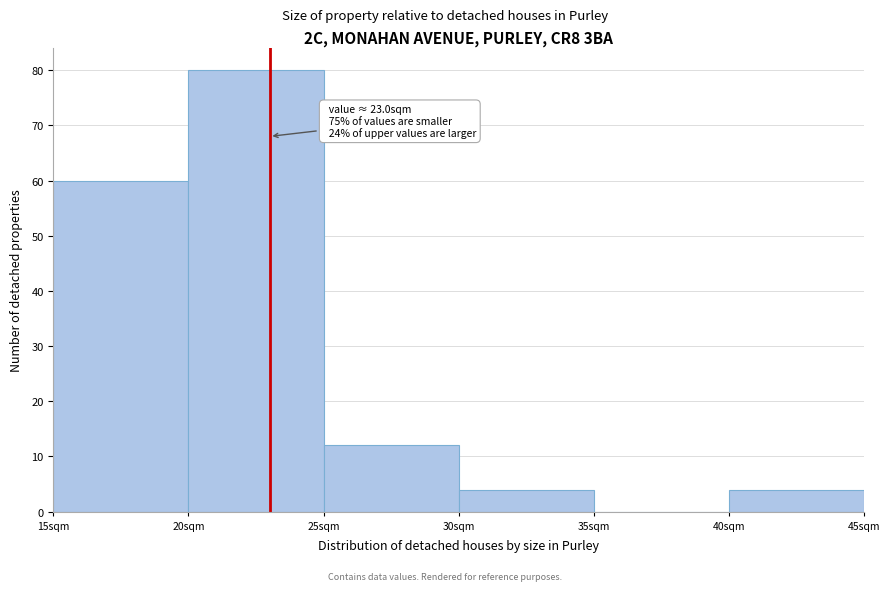

Which range on the x-axis has the tallest bar?

20 to 25